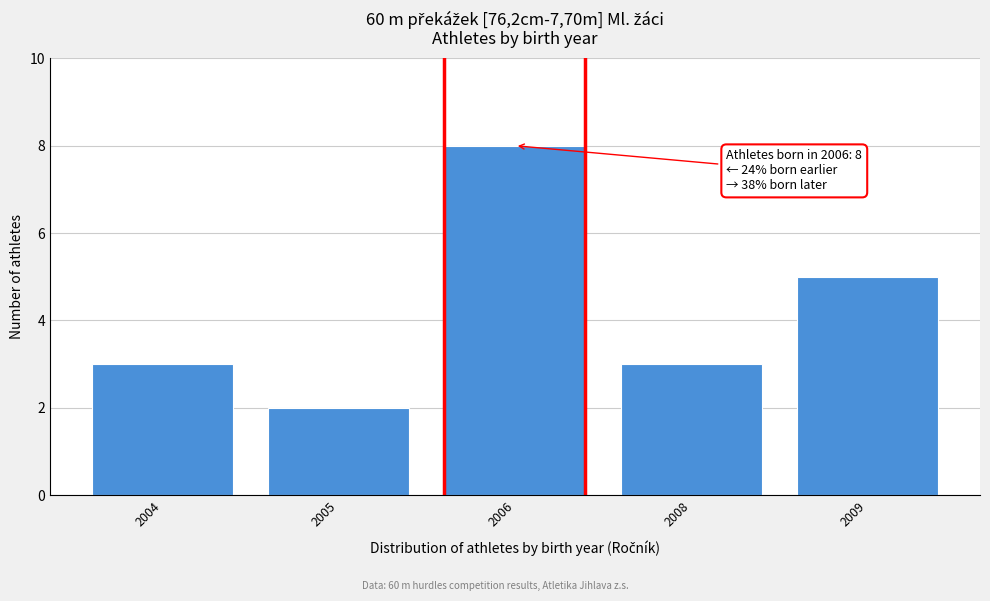

Reading left to right, extract all data points from this chart.

3	2	8	3	5